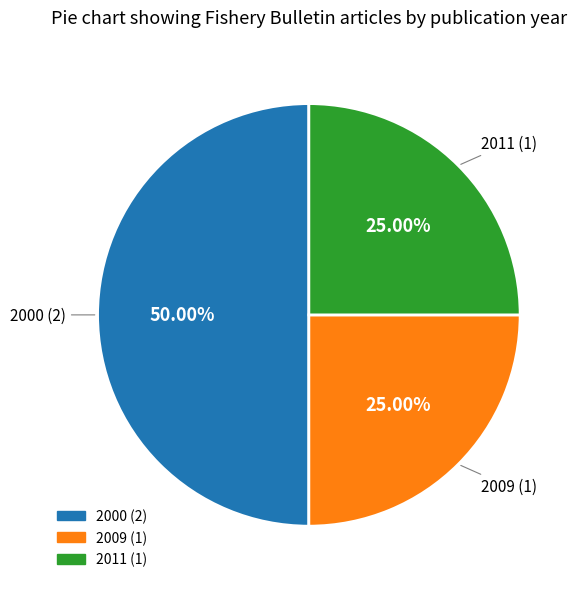

To the nearest percent, what portion does 2011 represent?

25%